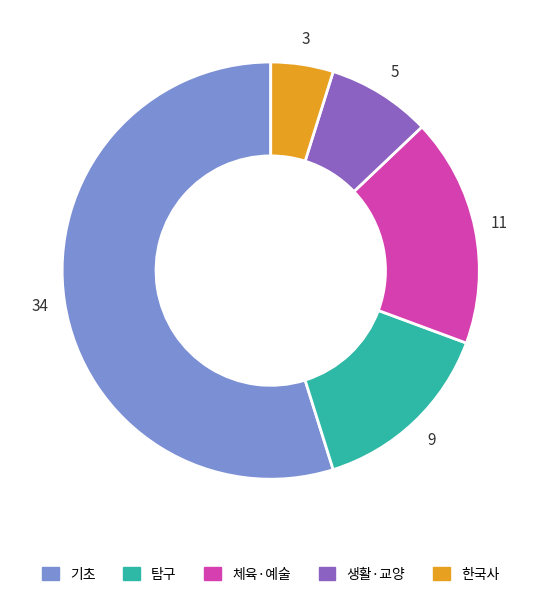

Is there any slice that represents more than half of the pie?

Yes